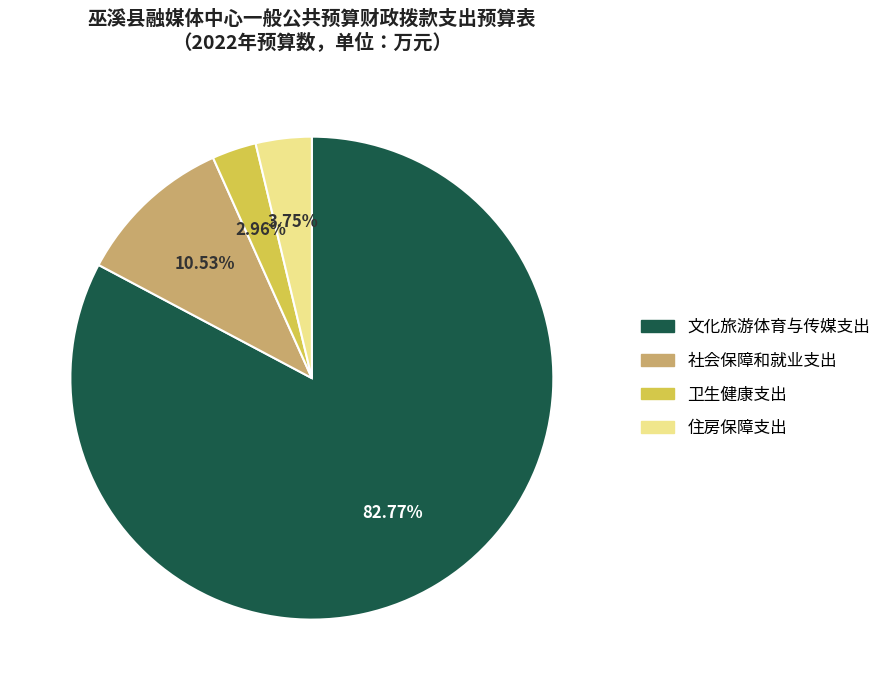

What percentage is the 住房保障支出 slice, to the nearest percent?

4%